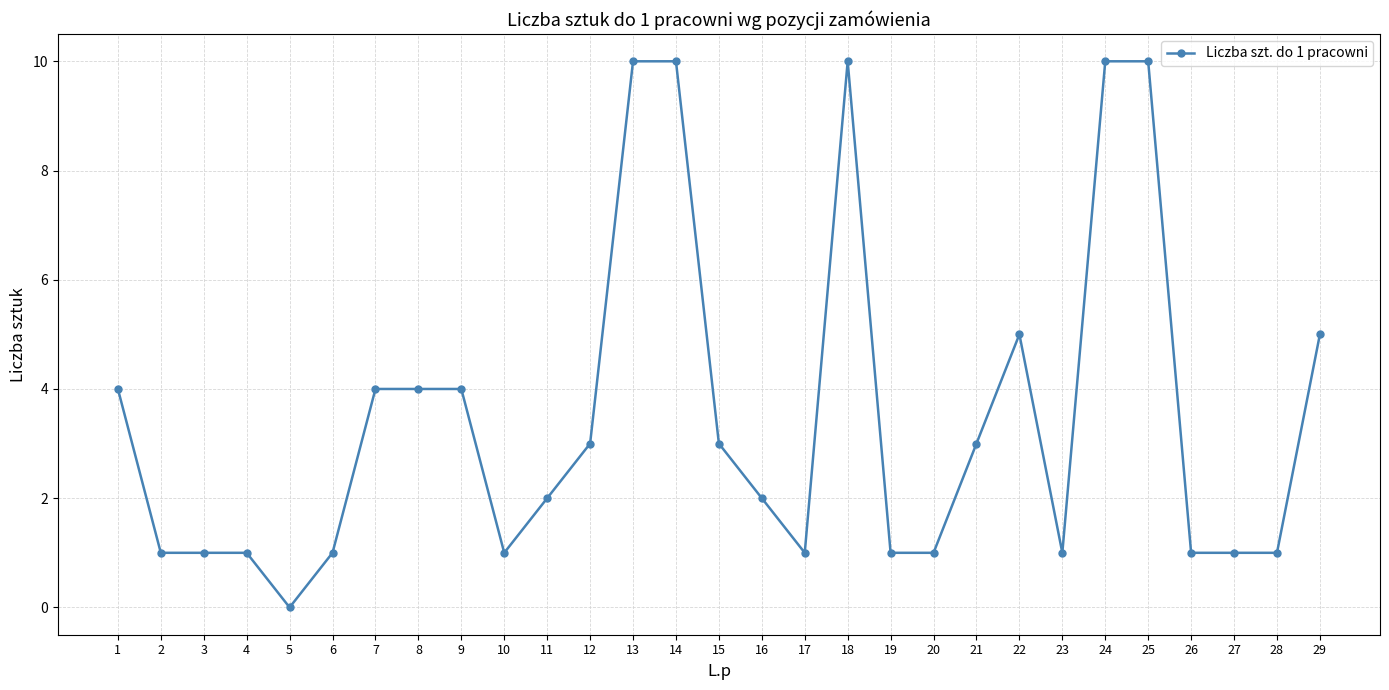

How many lines are shown in the chart?

1